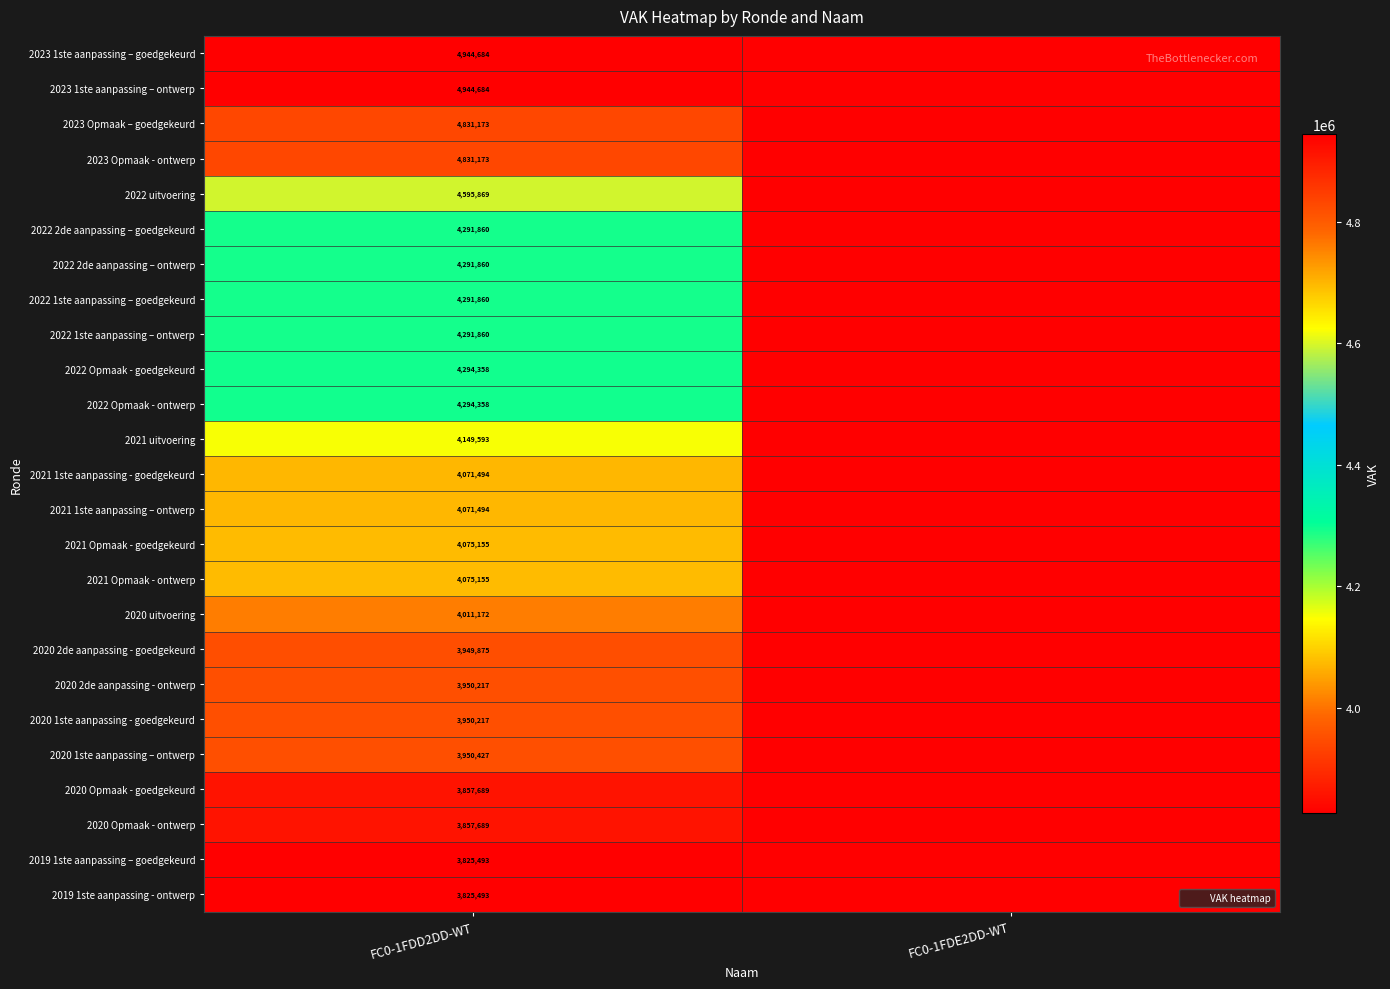

What is the sum of all 2020 1ste aanpassing – ontwerp values?

3950427